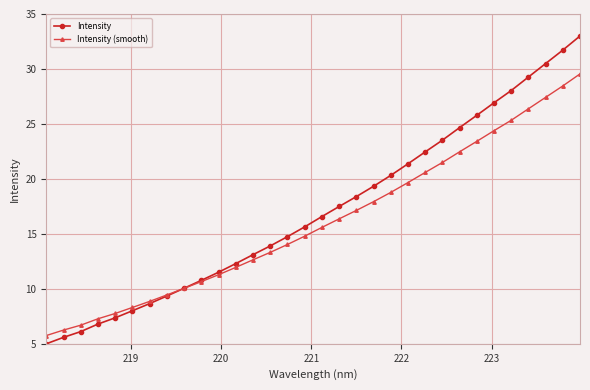

How many times do Intensity (smooth) and Intensity cross each other?

1